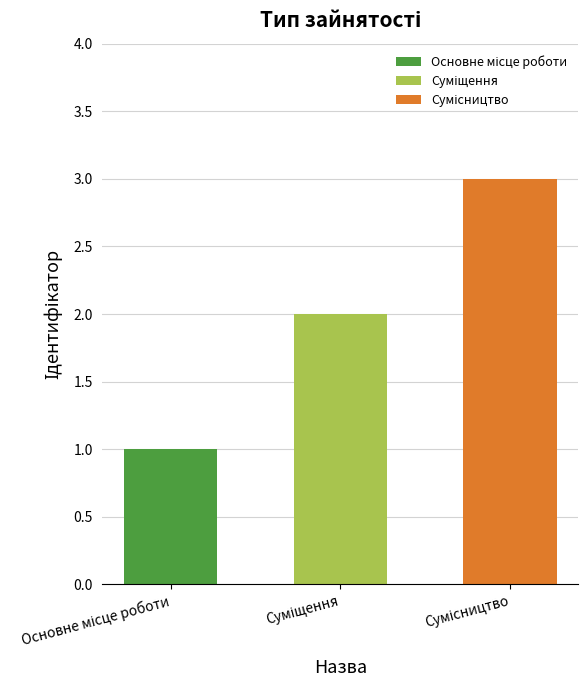

Reading left to right, transcribe all the data shown in this chart.

Основне місце роботи=1	Суміщення=2	Сумісництво=3